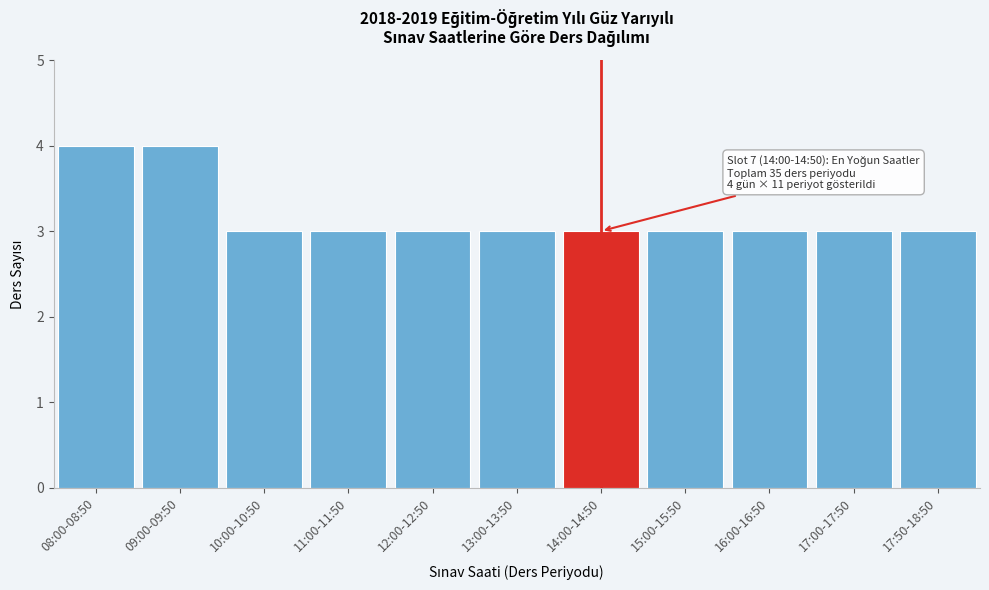

Reading right to left, extract all data points from this chart.

17:50-18:50=3	17:00-17:50=3	16:00-16:50=3	15:00-15:50=3	14:00-14:50=3	13:00-13:50=3	12:00-12:50=3	11:00-11:50=3	10:00-10:50=3	09:00-09:50=4	08:00-08:50=4